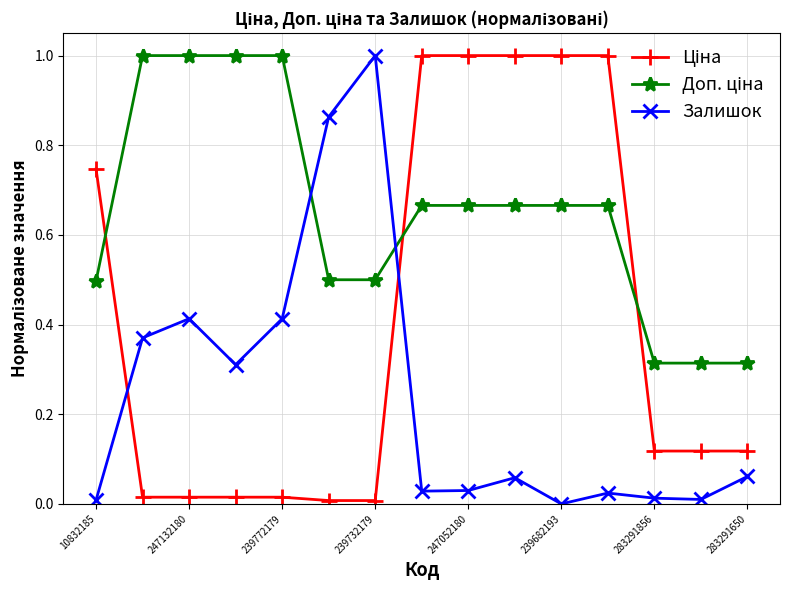

What is the sum of all Залишок values?

3.6